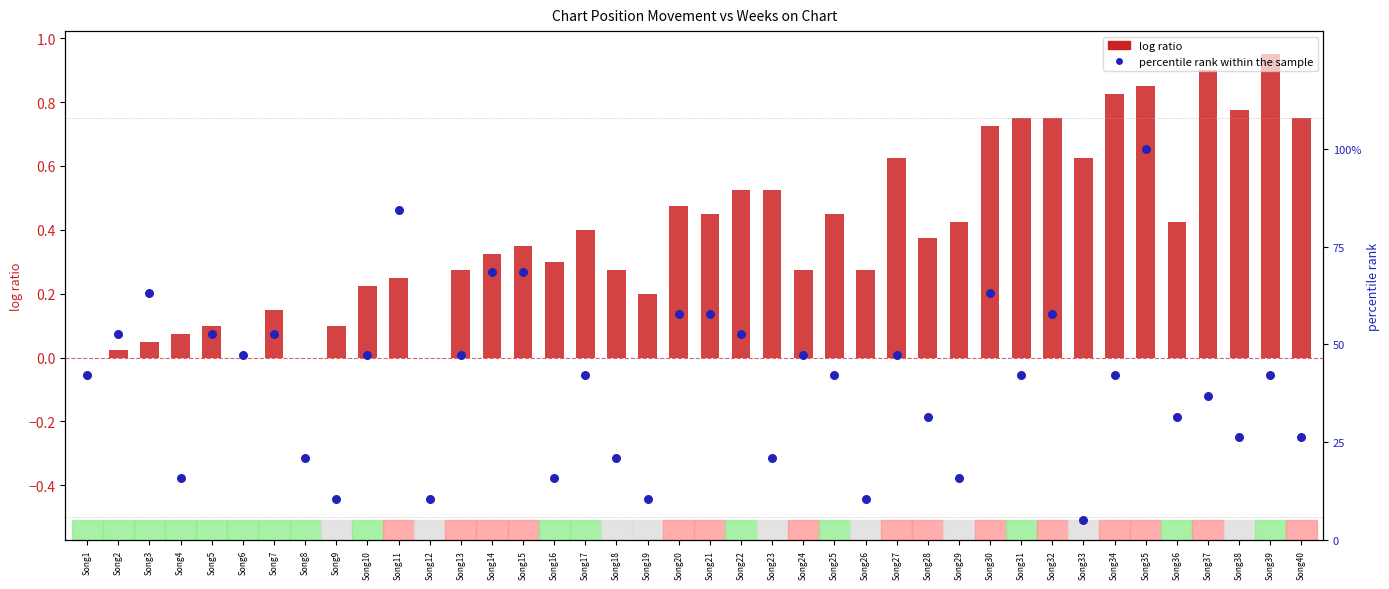

Which series has the largest total across all categories?

percentile rank within the sample